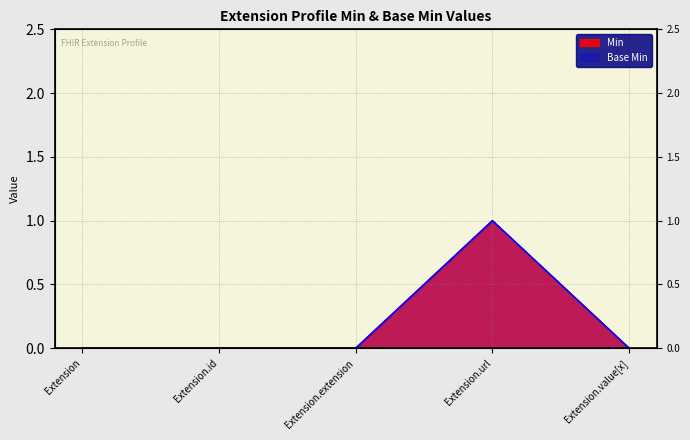

The Base Min series shows 0 at Extension. True or false?

True